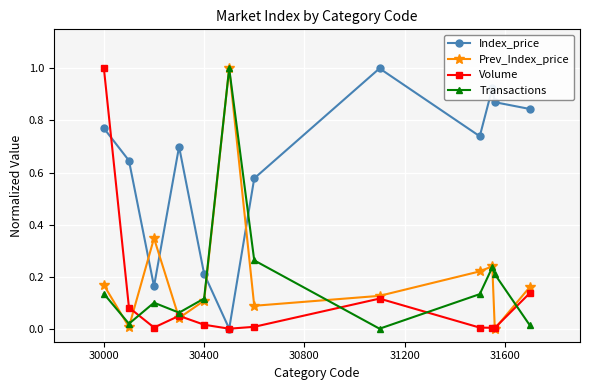

Which series has the largest total across all categories?

Index_price